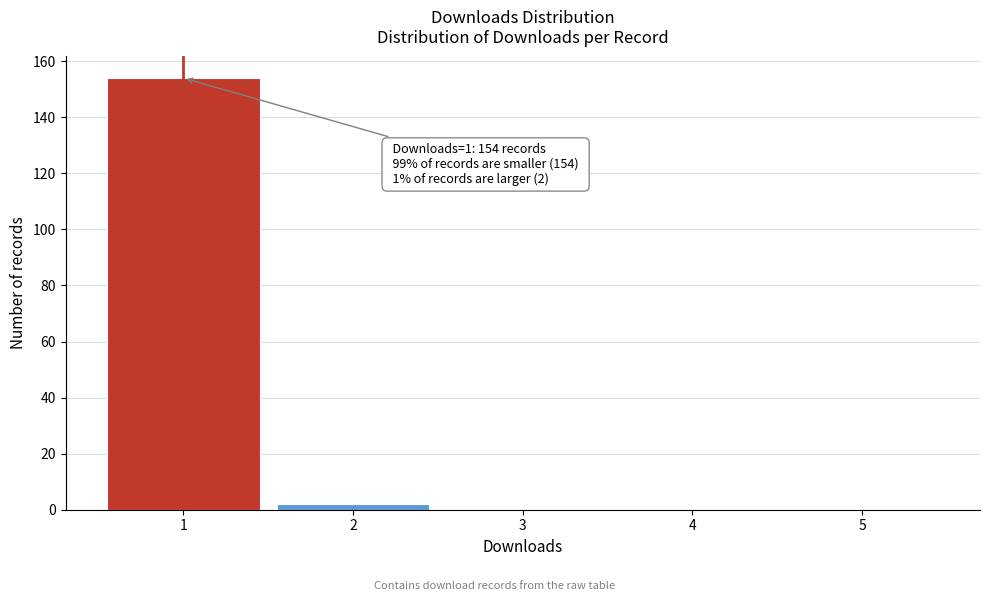

Over which range of the x-axis is the bar tallest?

0.5 to 1.5